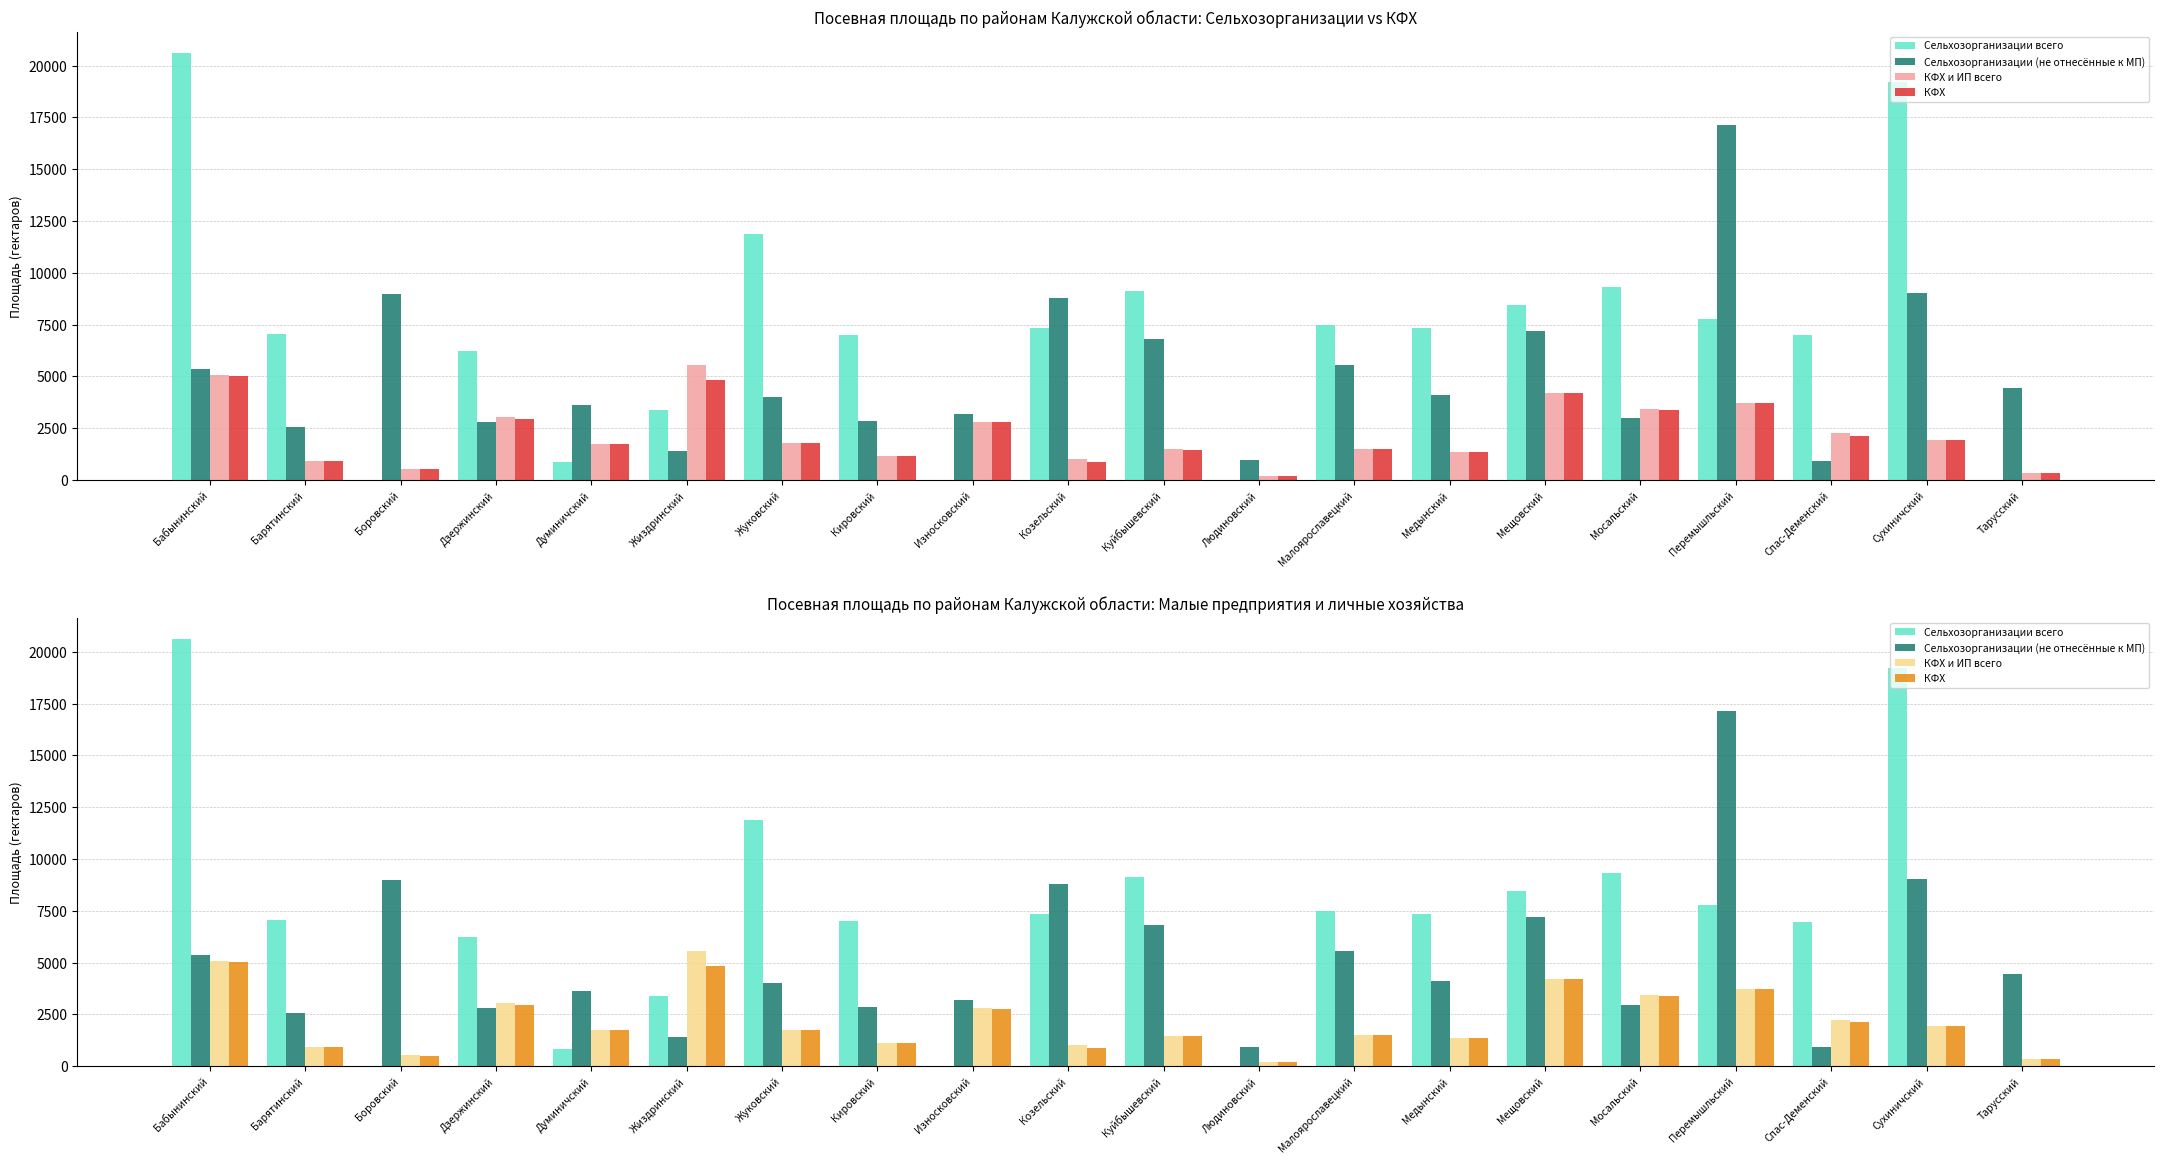

Reading right to left, list all the values displayed in this chart.

Сельхозорганизации всего: Тарусский=0.0	Сухиничский=19234.0	Спас-Деменский=6979.0	Перемышльский=7774.0	Мосальский=9318.0	Мещовский=8440.5	Медынский=7356.0	Малоярославецкий=7499.0	Людиновский=0.0	Куйбышевский=9141.0	Козельский=7352.0	Износковский=0.0	Кировский=7024.0	Жуковский=11888.0	Жиздринский=3374.0	Думиничский=853.0	Дзержинский=6234.0	Боровский=0.0	Барятинский=7046.0	Бабынинский=20612.8
Сельхозорганизации (не отнесённые к МП): Тарусский=4453.0	Сухиничский=9052.0	Спас-Деменский=933.0	Перемышльский=17127.7	Мосальский=2972.0	Мещовский=7198.0	Медынский=4111.0	Малоярославецкий=5542.6	Людиновский=950.0	Куйбышевский=6790.0	Козельский=8779.0	Износковский=3184.5	Кировский=2862.0	Жуковский=4026.0	Жиздринский=1403.4	Думиничский=3626.0	Дзержинский=2804.0	Боровский=8972.9	Барятинский=2545.0	Бабынинский=5353.0
КФХ и ИП всего: Тарусский=334.1	Сухиничский=1953.5	Спас-Деменский=2250.0	Перемышльский=3727.5	Мосальский=3452.7	Мещовский=4204.3	Медынский=1358.0	Малоярославецкий=1503.0	Людиновский=220.0	Куйбышевский=1479.1	Козельский=1007.3	Износковский=2814.0	Кировский=1143.0	Жуковский=1766.0	Жиздринский=5541.0	Думиничский=1734.3	Дзержинский=3050.8	Боровский=530.0	Барятинский=903.0	Бабынинский=5059.1
КФХ: Тарусский=334.1	Сухиничский=1953.5	Спас-Деменский=2140.0	Перемышльский=3727.5	Мосальский=3371.0	Мещовский=4200.3	Медынский=1358.0	Малоярославецкий=1503.0	Людиновский=220.0	Куйбышевский=1466.9	Козельский=885.0	Износковский=2783.0	Кировский=1143.0	Жуковский=1766.0	Жиздринский=4812.0	Думиничский=1734.3	Дзержинский=2968.8	Боровский=513.7	Барятинский=903.0	Бабынинский=5023.1